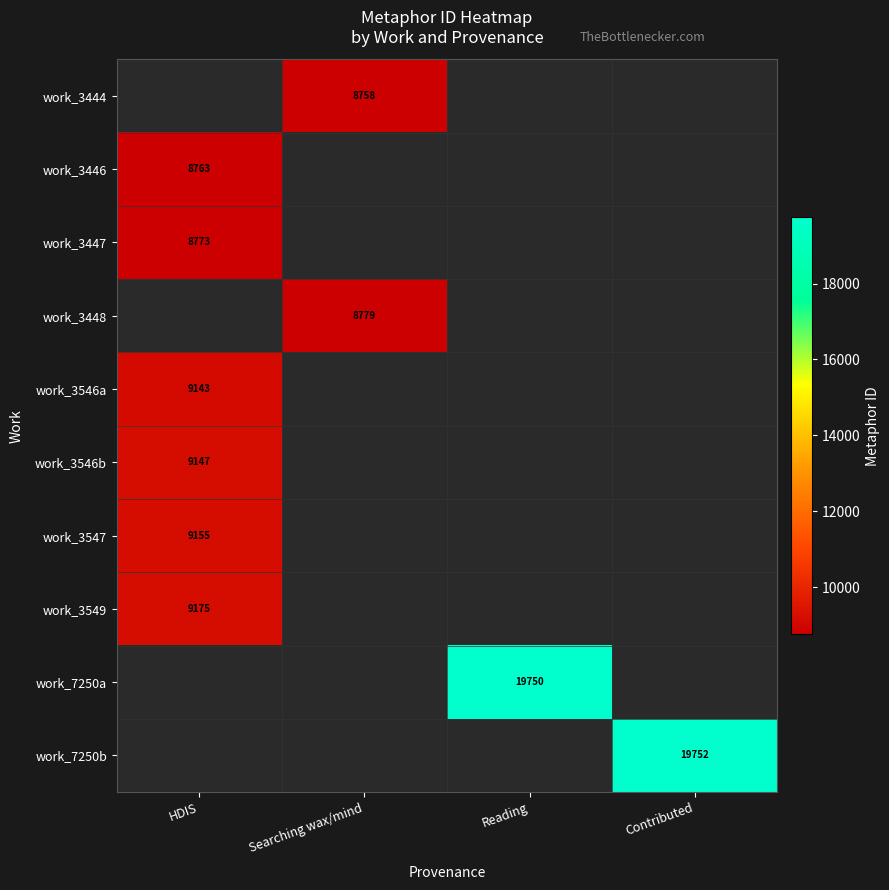

Between HDIS and Searching wax/mind, which is larger?

Searching wax/mind